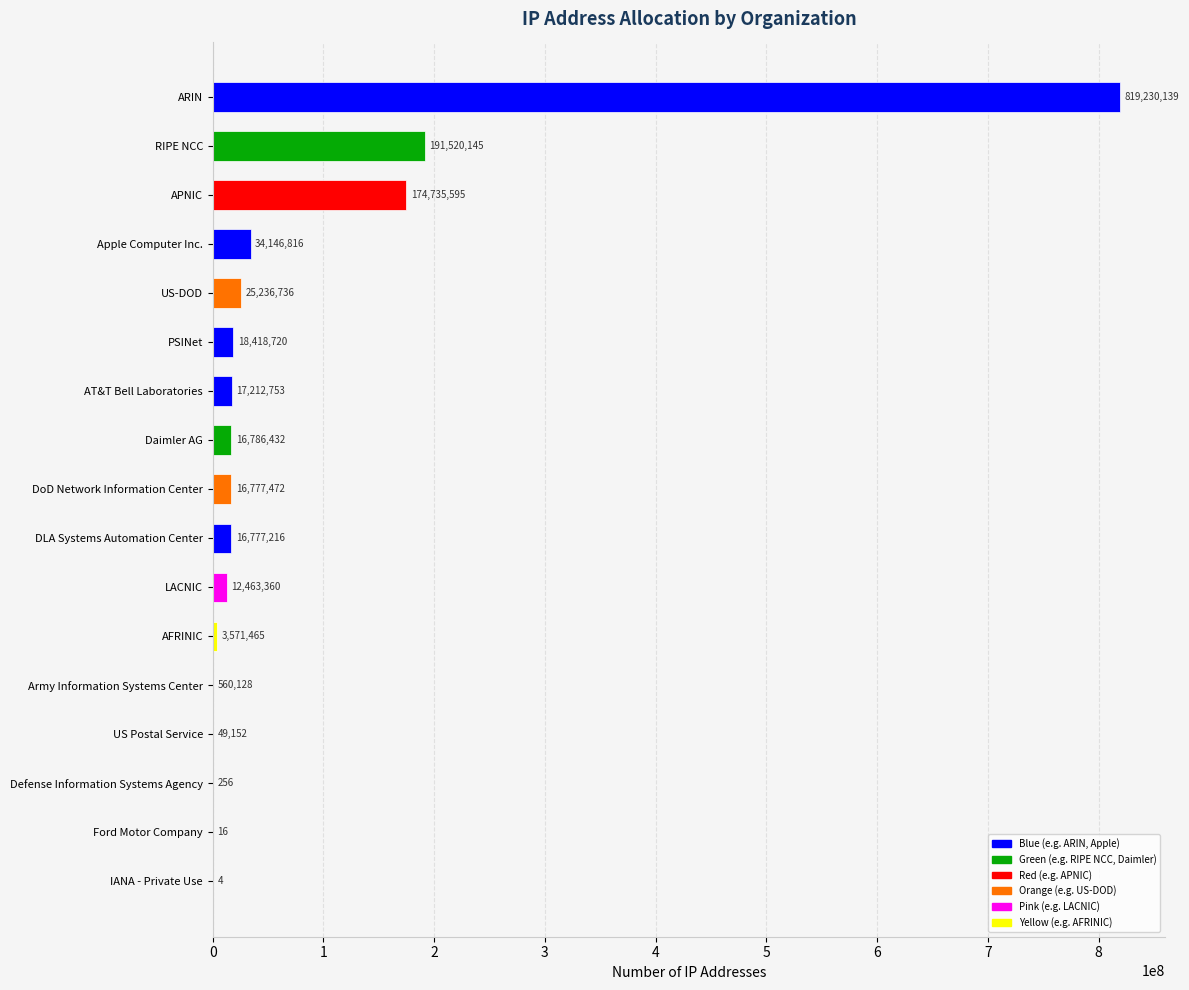

Are the bars horizontal?

Yes